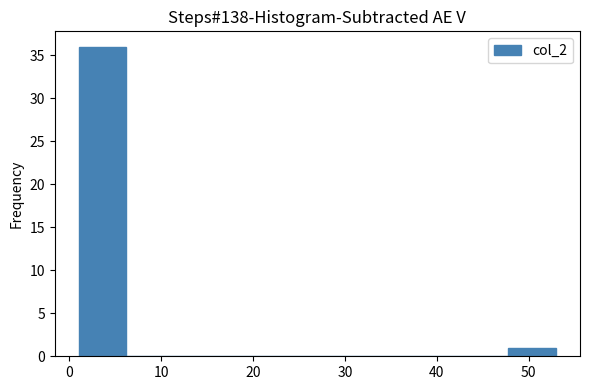

How tall is the bar that spans 47.8 to 53.0 on the x-axis? Neither the bar edges nor the heights are printed on the chart, so give them approximately, as read against the axes.

1